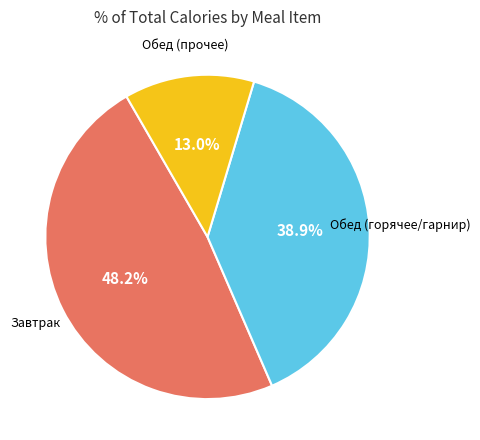

Does any single category account for the majority?

No